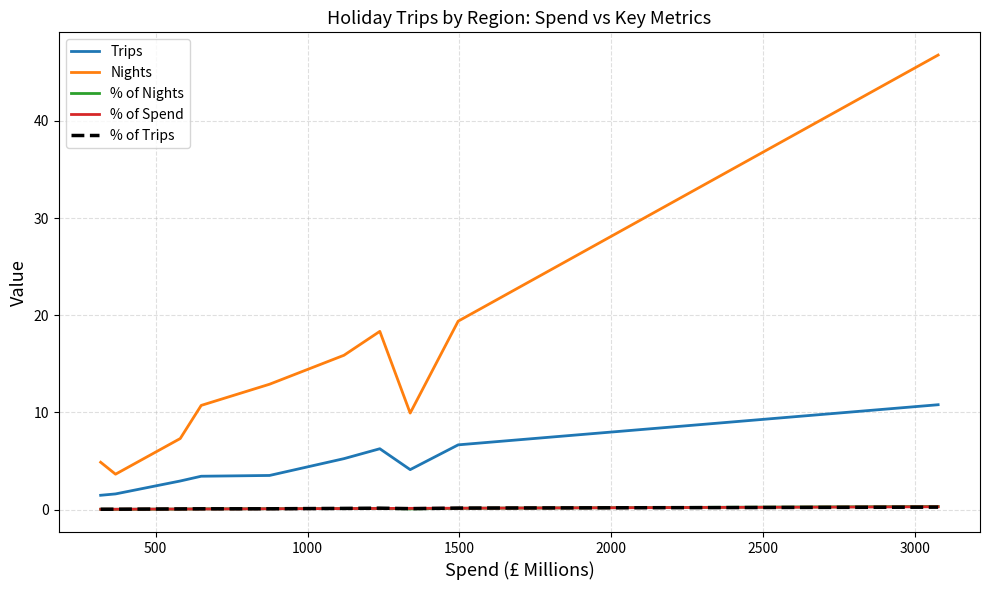

Which series has the widest spread of values?

Nights